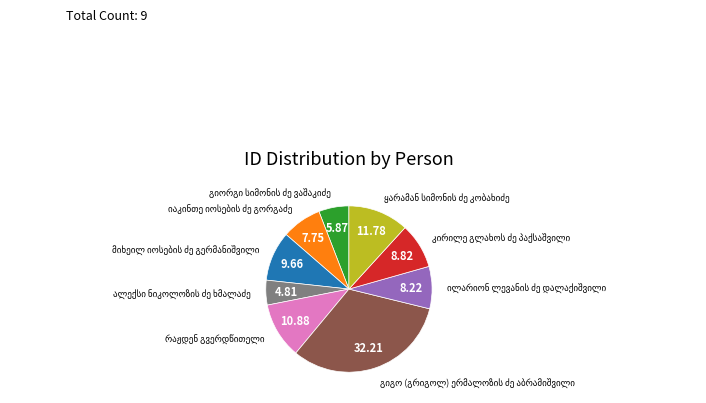

Does any single category account for the majority?

No